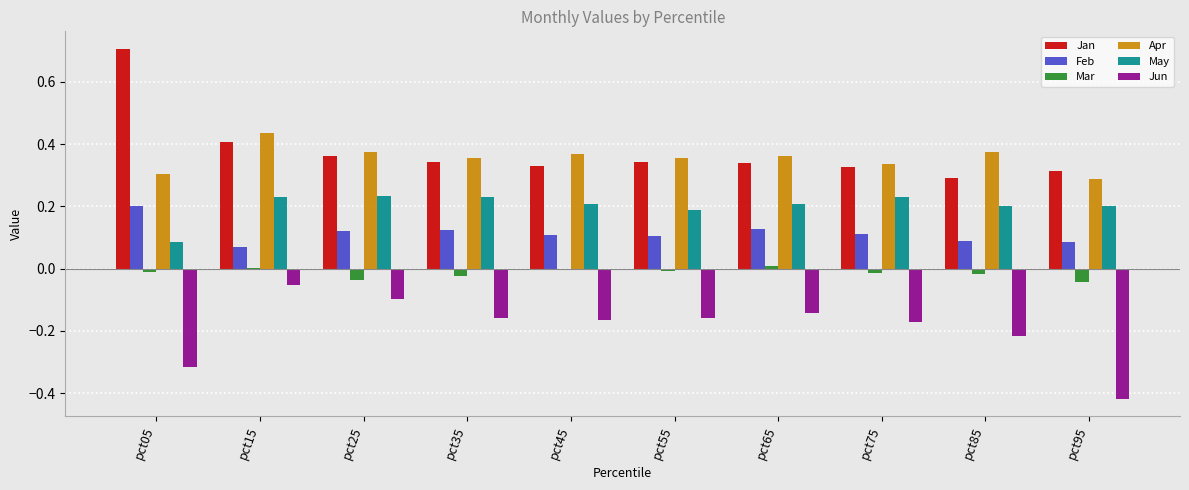

The Apr series shows 0.2 at pct25. True or false?

False